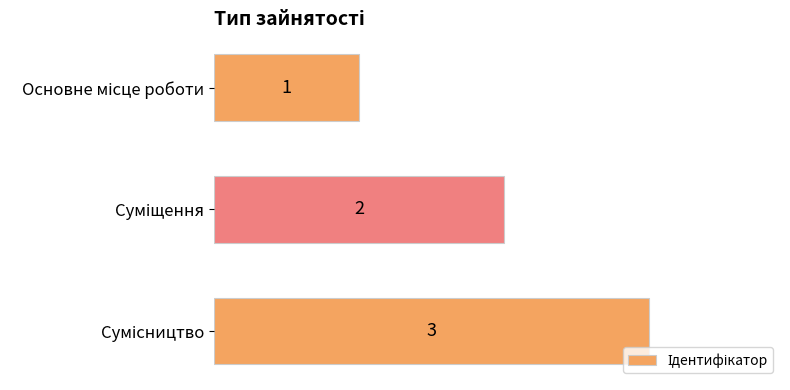

What is the maximum value shown in the chart?

3